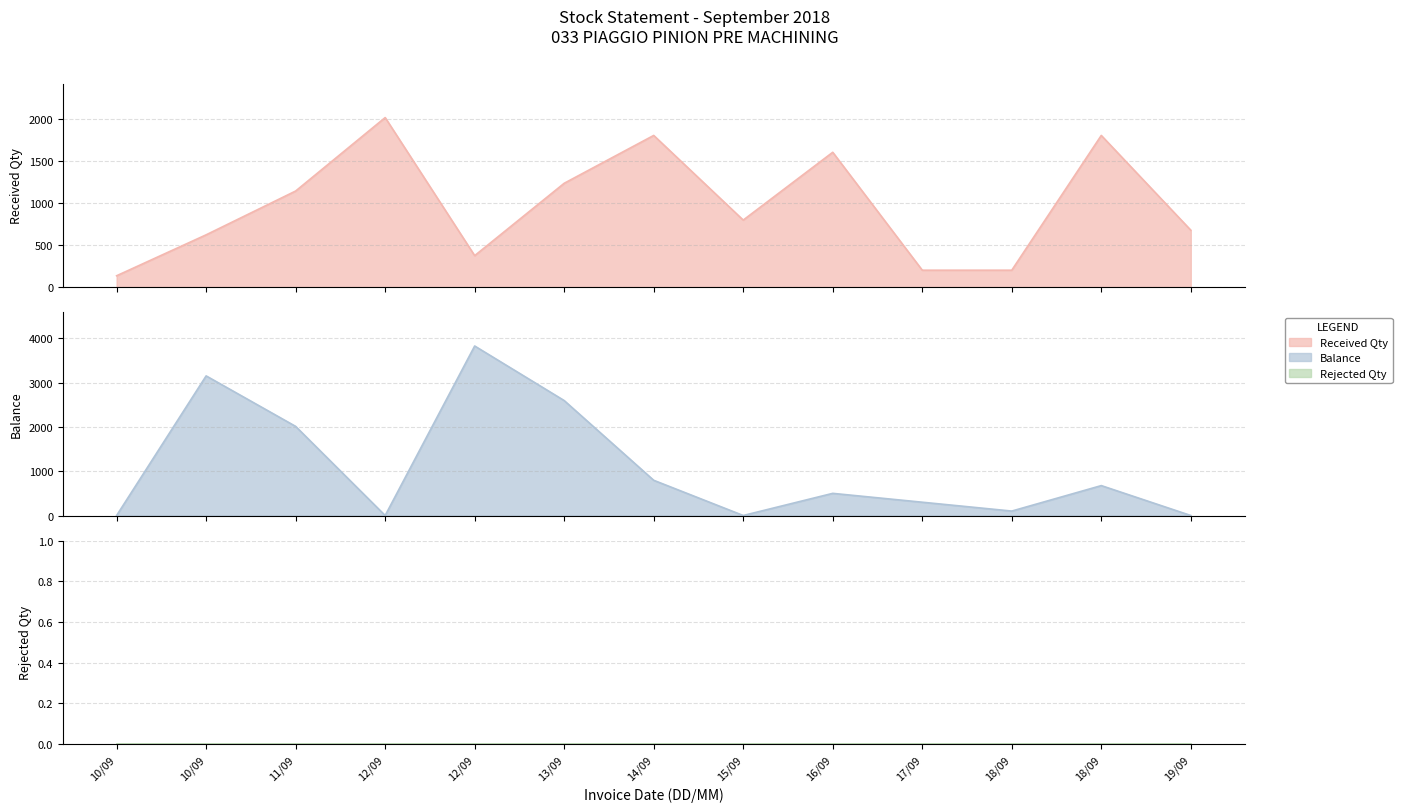

How many values in the Received Qty series exceed 795?

6